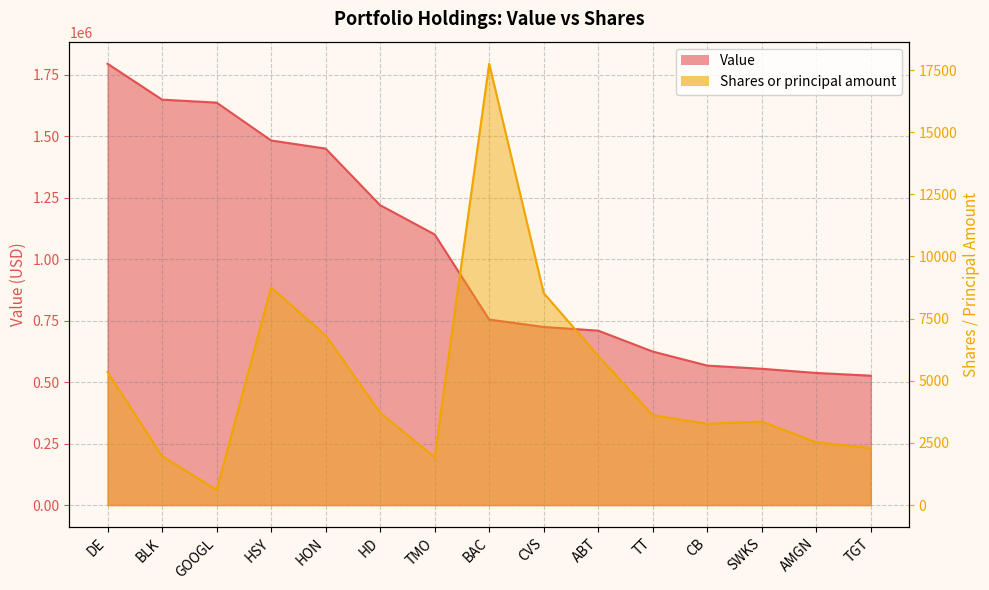

Which series has the largest total across all categories?

Value